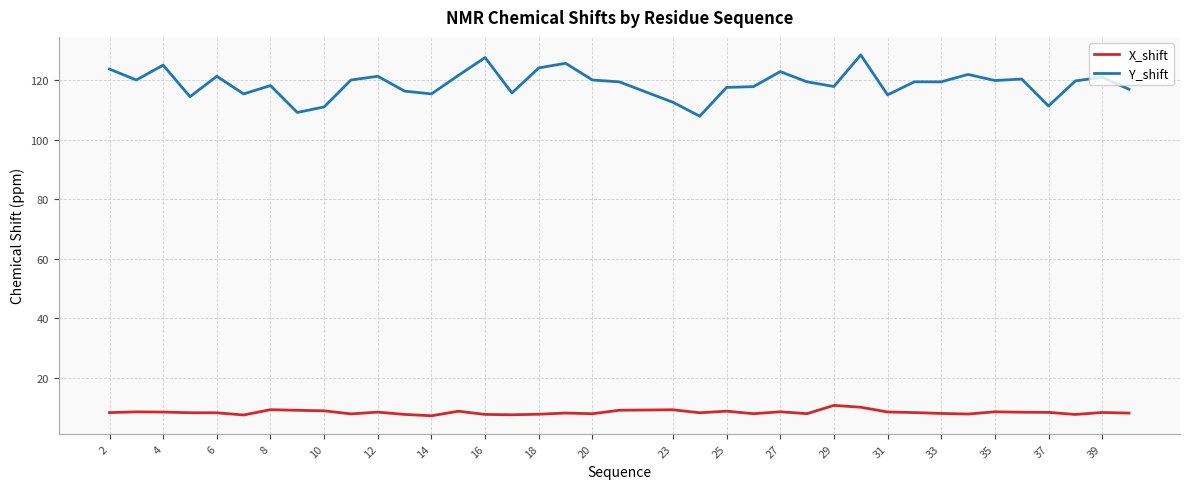

Which series has the largest range (max minus min)?

Y_shift